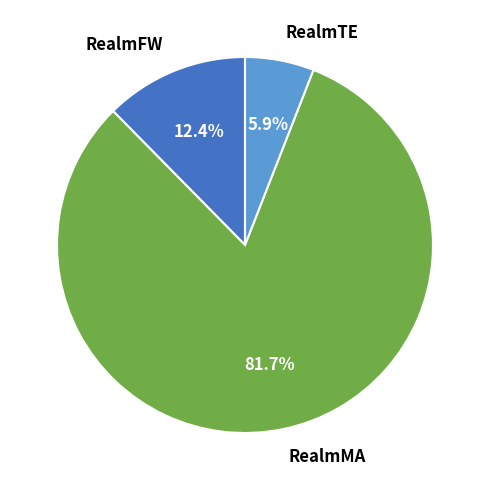

To the nearest percent, what is the difference between the largest and smallest slice percentages?

76%